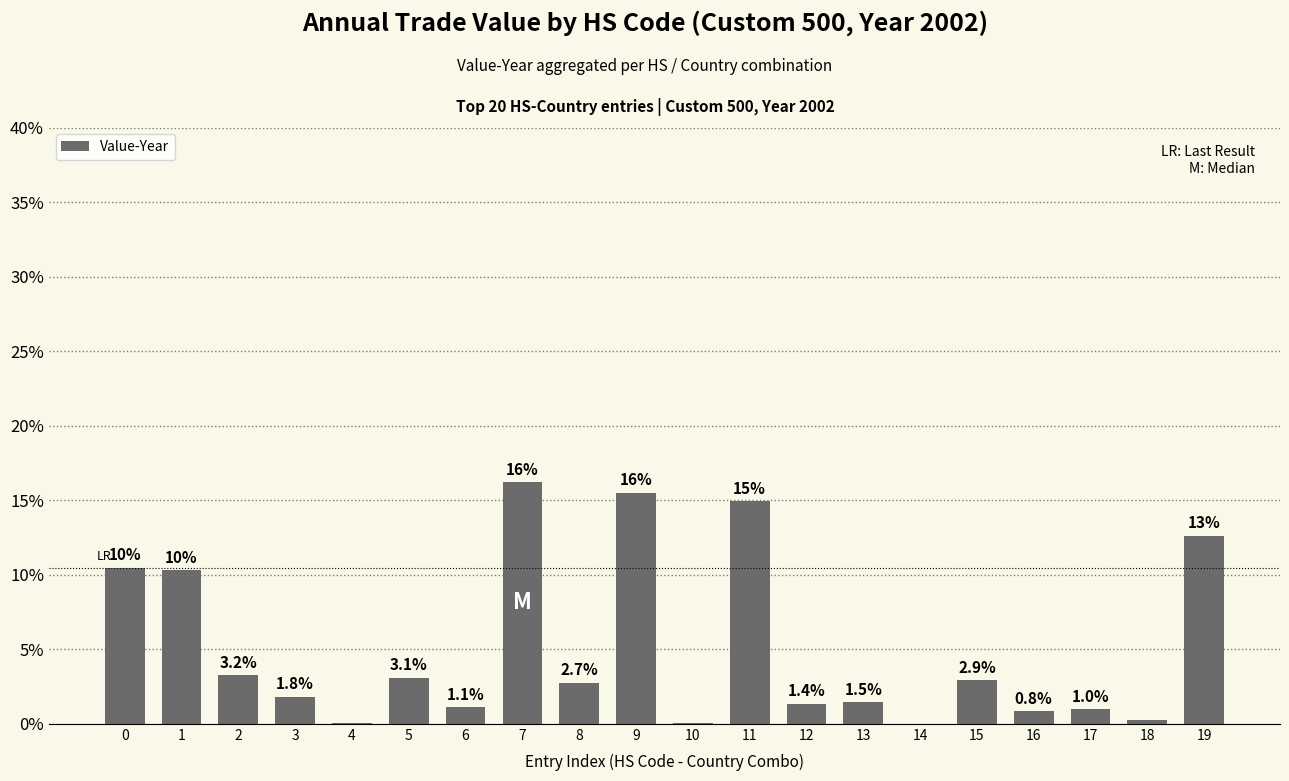

What is the sum of all values?

100.0